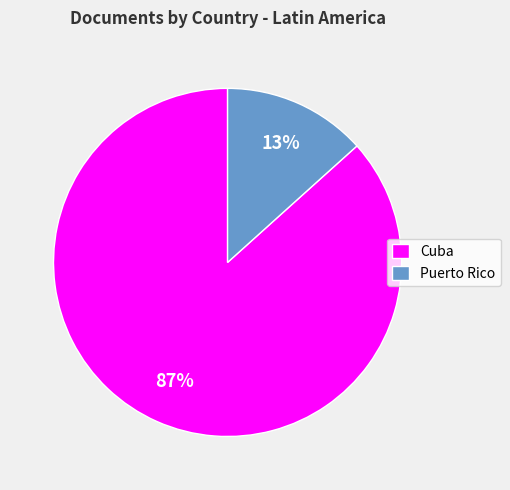

Which slice is the smallest?

Puerto Rico